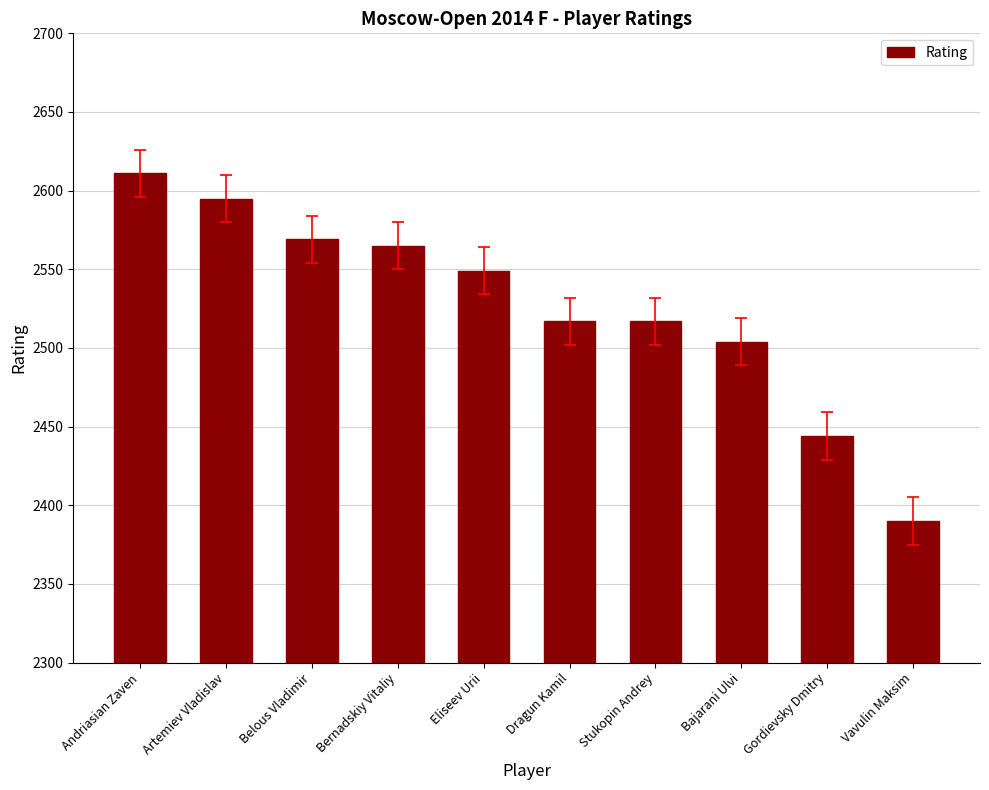

What is the value of the 9th bar from the left?

2444